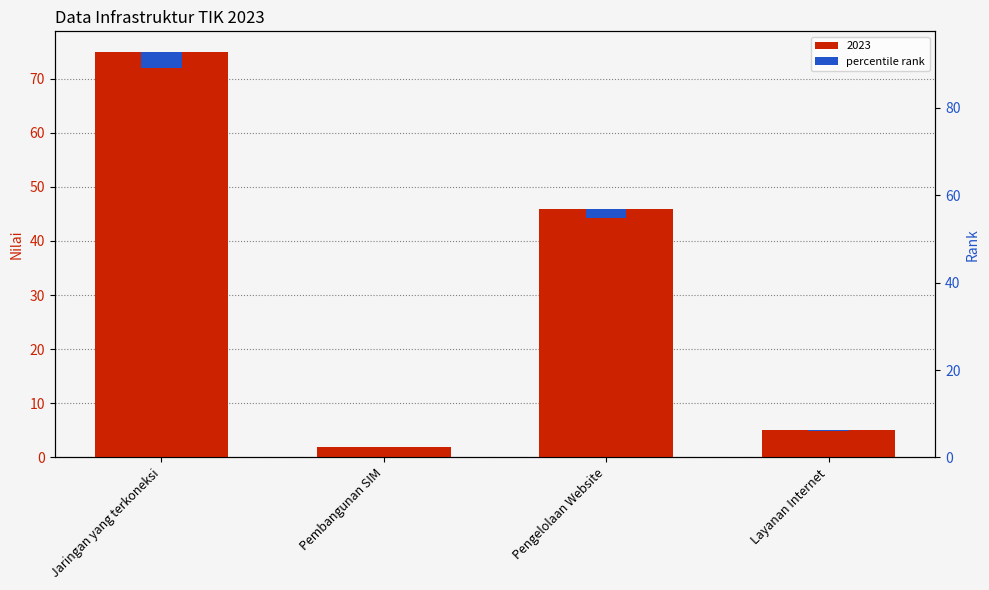

The chart shows a value of 0.4 at Pengelolaan Website. True or false?

False